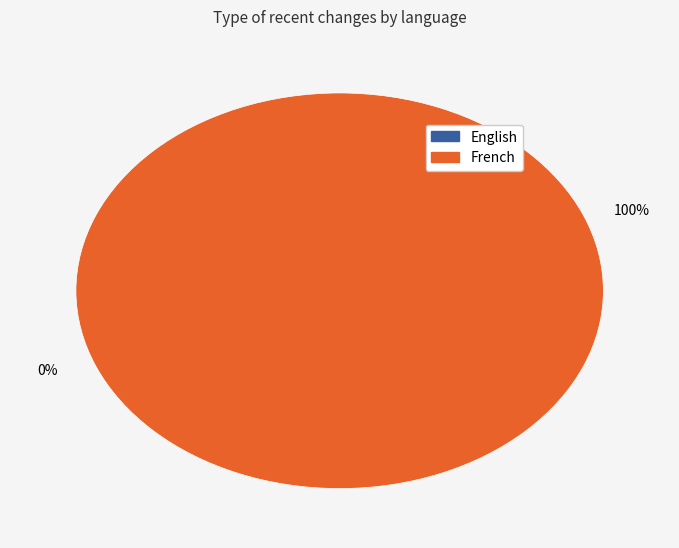

How many slices are in this pie chart?

2